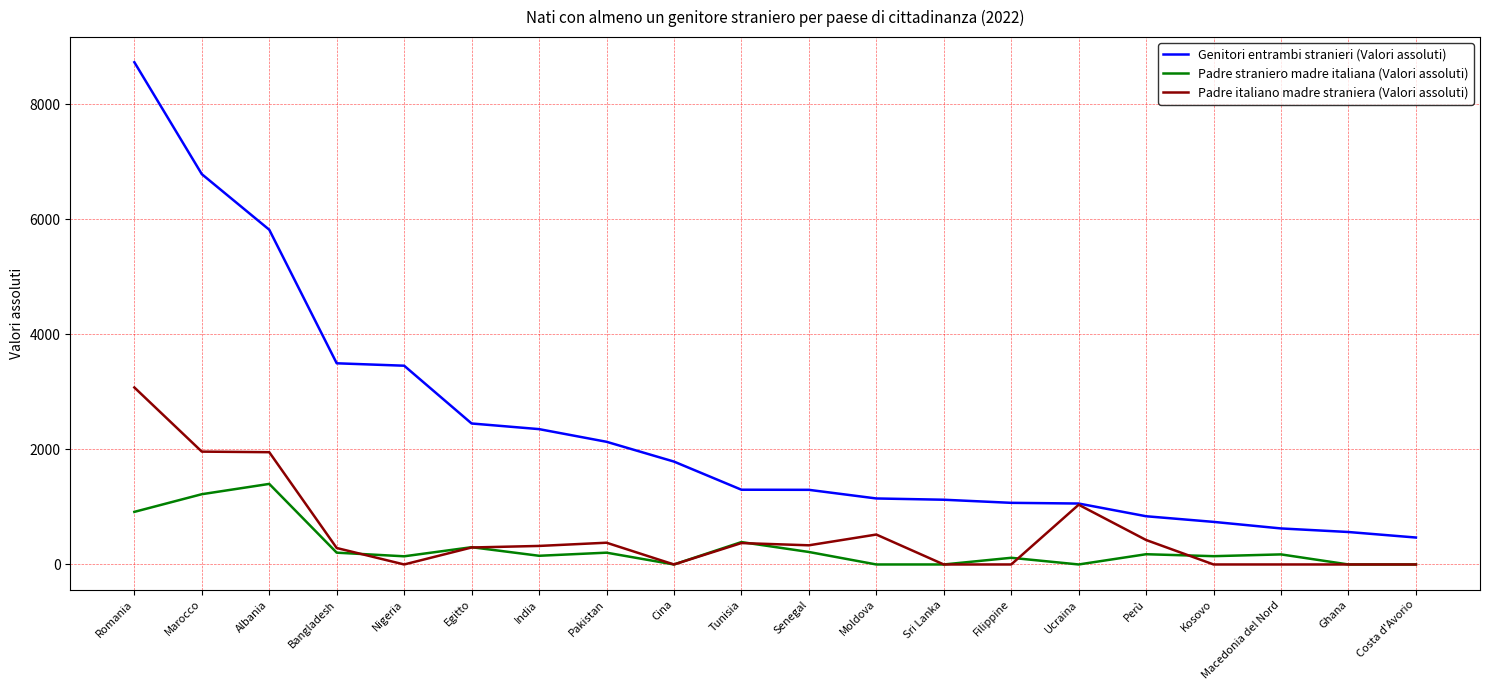

What are all the series names shown in the legend?

Genitori entrambi stranieri (Valori assoluti), Padre straniero madre italiana (Valori assoluti), Padre italiano madre straniera (Valori assoluti)